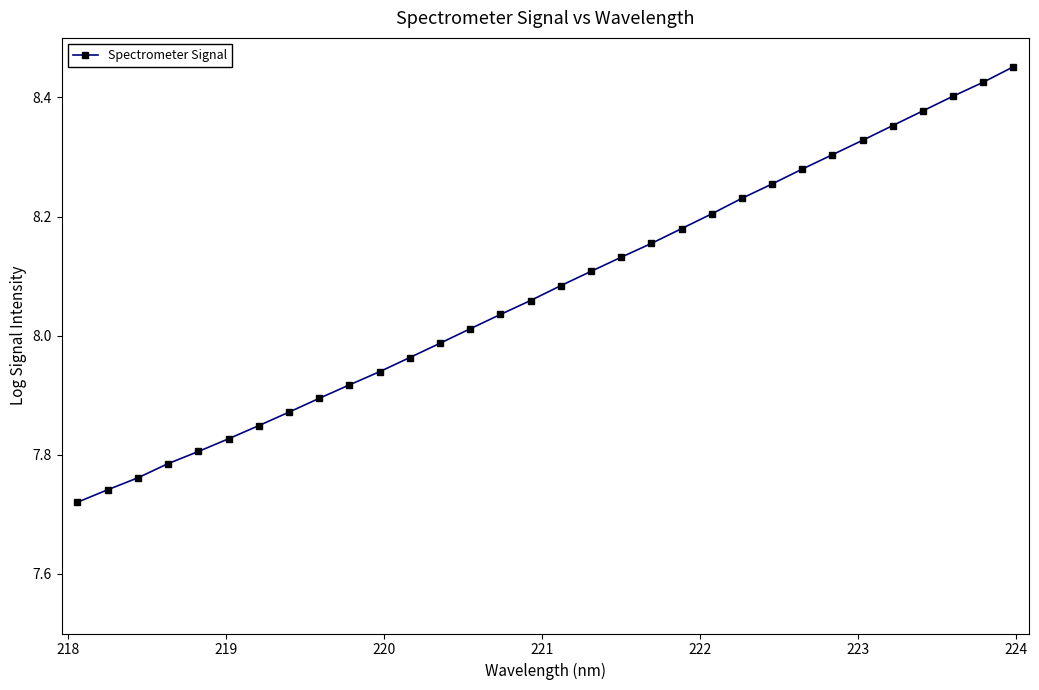

What is the difference between the maximum and second lowest values?

0.7